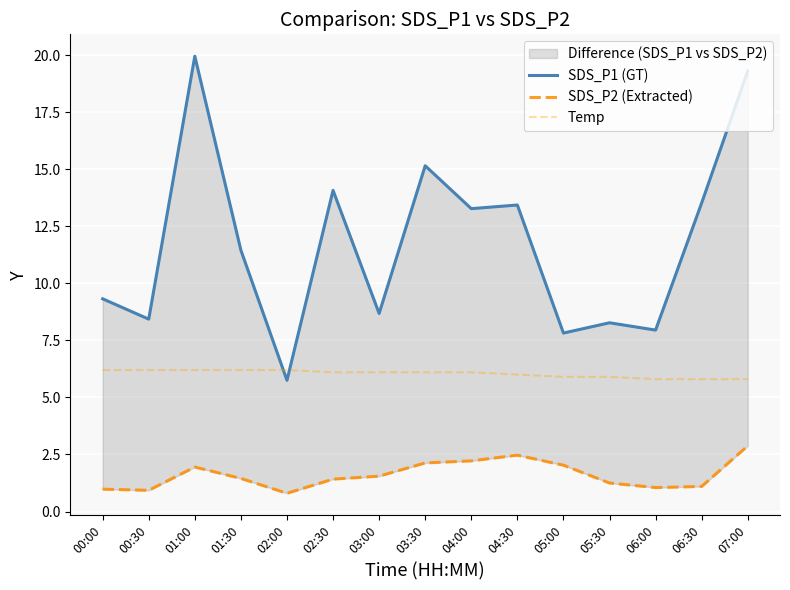

Rank the categories by SDS_P2 (Extracted) value from lowest to highest.

02:00, 00:30, 00:00, 06:00, 06:30, 05:30, 02:30, 01:30, 03:00, 01:00, 05:00, 03:30, 04:00, 04:30, 07:00